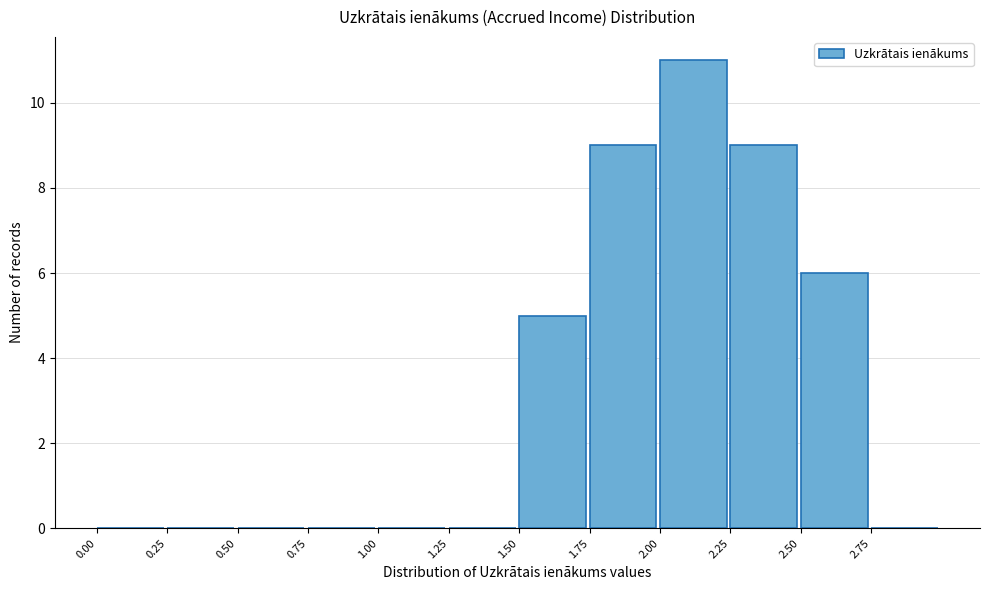

Which range on the x-axis has the tallest bar?

2.00 to 2.25